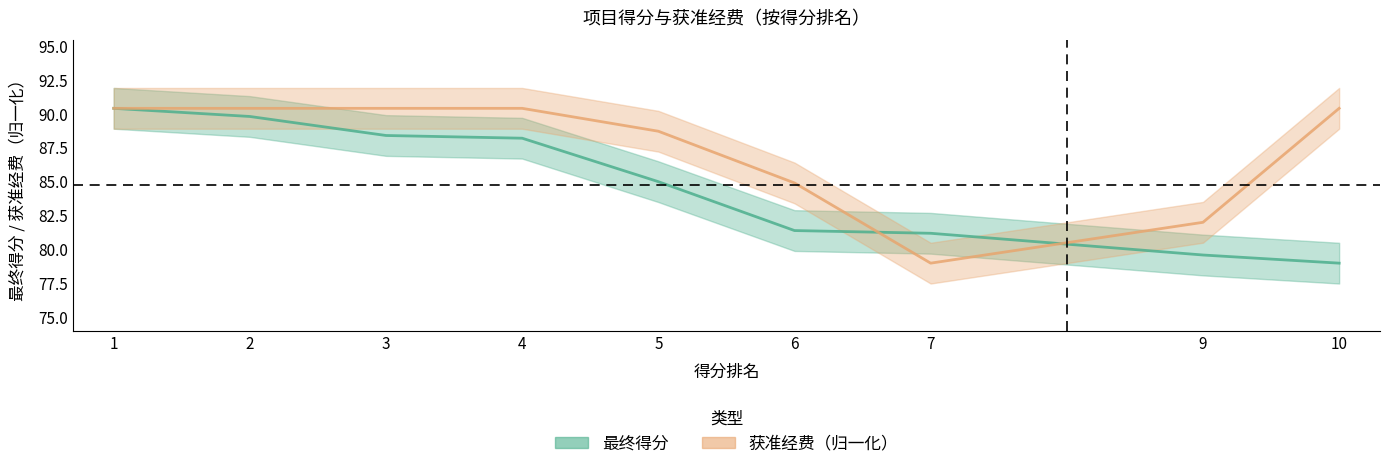

Which series ends up on top after the final intersection of 最终得分 and 获准经费?

获准经费